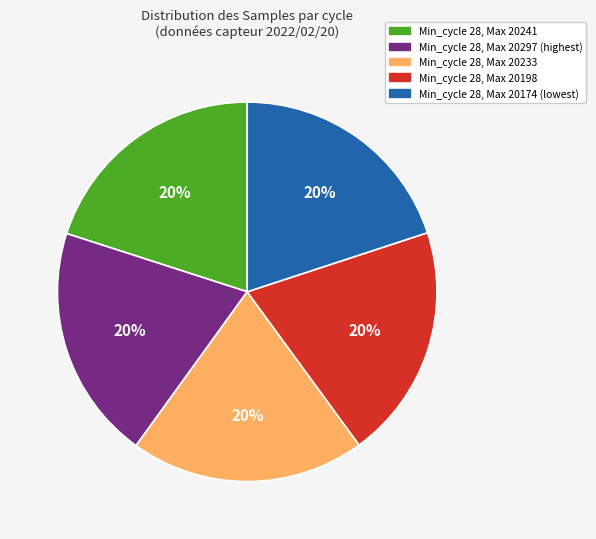

To the nearest percent, what is the average slice percentage?

20%